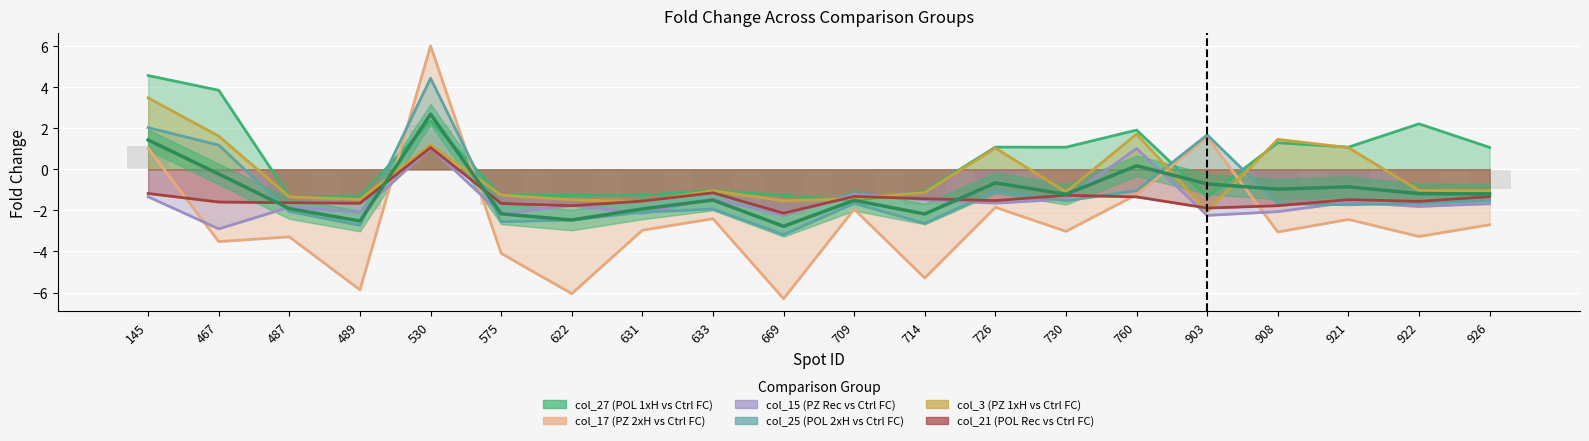

At which category is the sum across all series the highest?

530